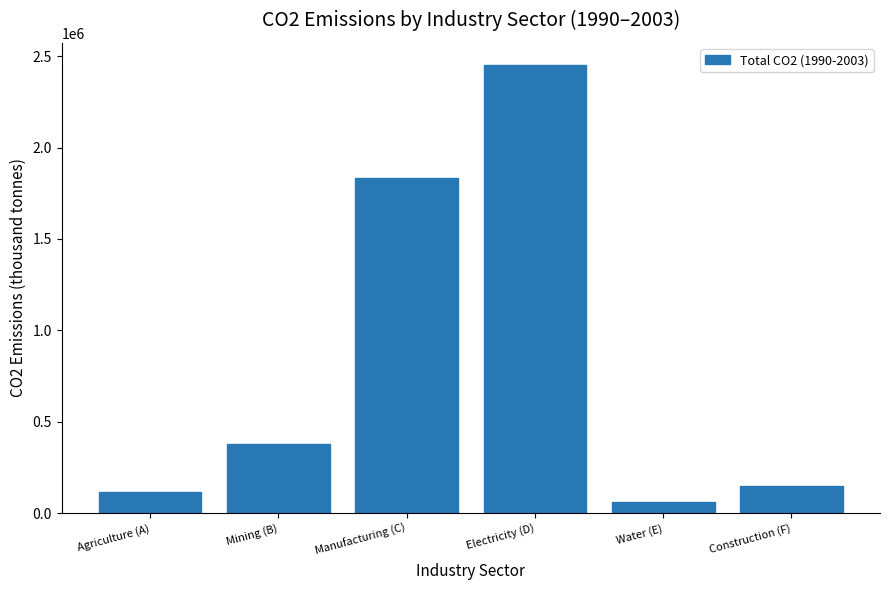

What is the difference between the values at Construction (F) and Water (E)?

85022.4